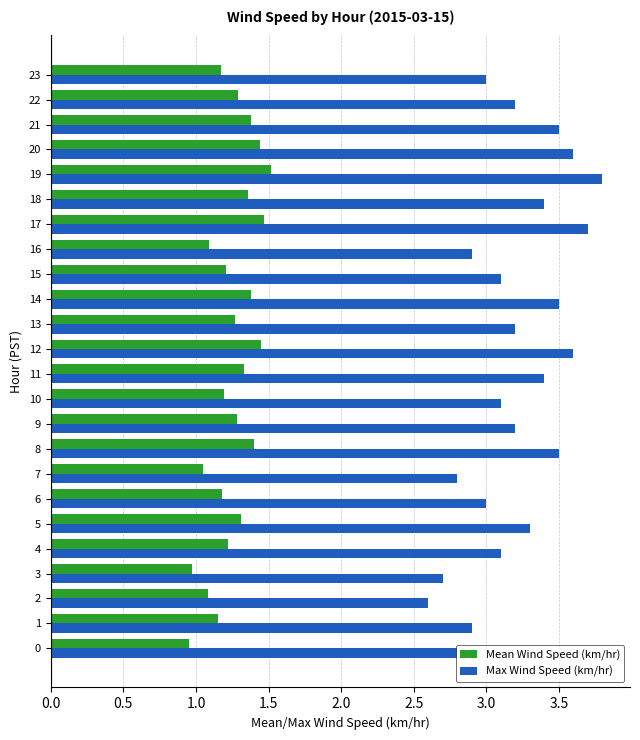

Which series changed the most between 2 and 4?

Max Wind Speed (km/hr)